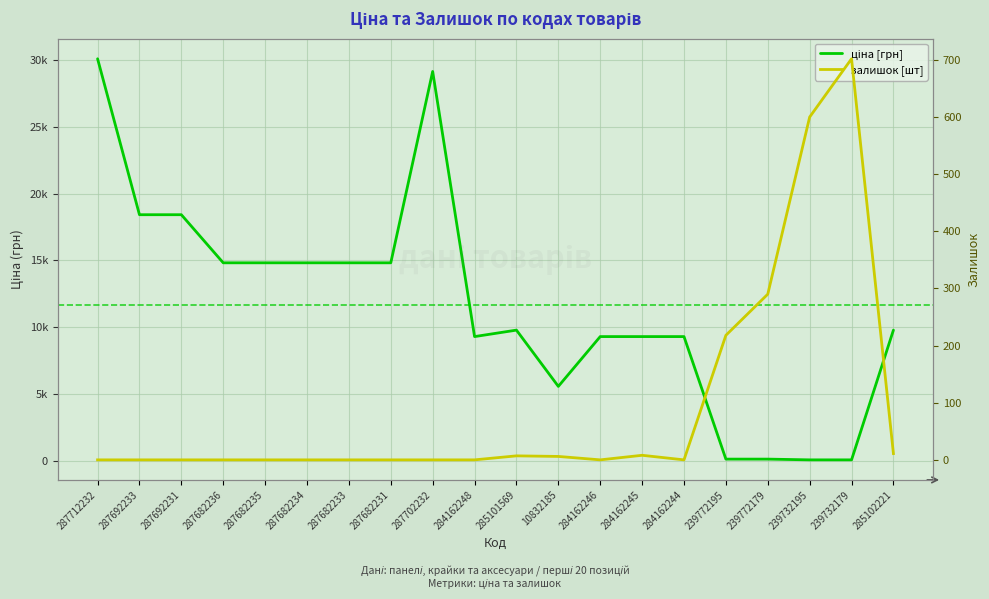

At which category is the sum across all series the highest?

287712232